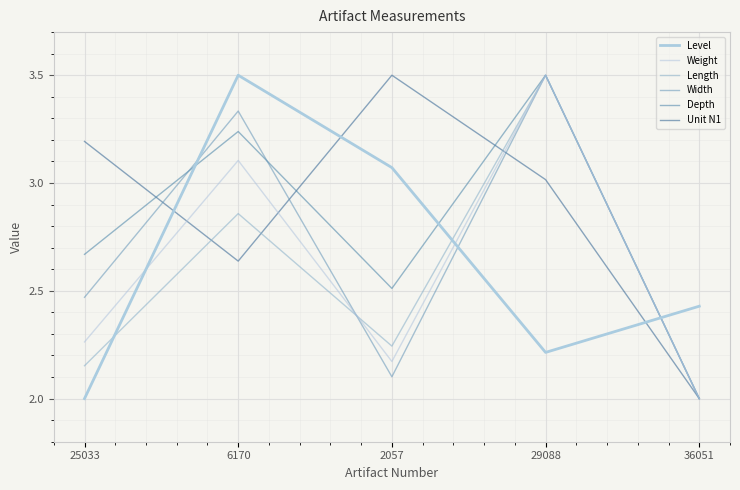

What is the difference between the highest and lowest values at 2057?

1.4